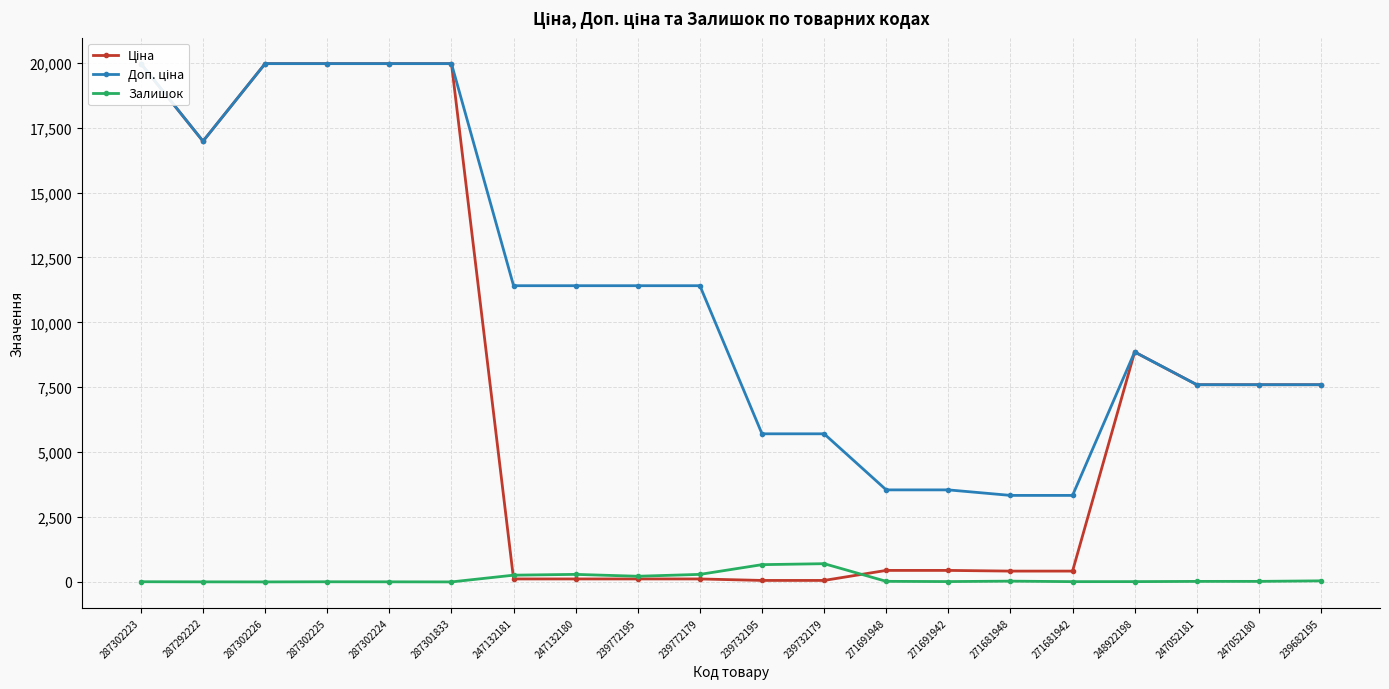

The Залишок series shows 30.0 at 271681948. True or false?

True